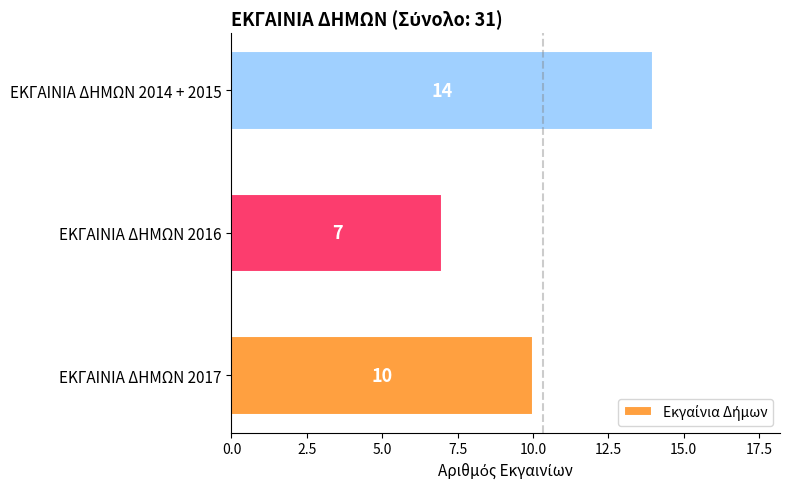

Does the chart contain stacked bars?

No